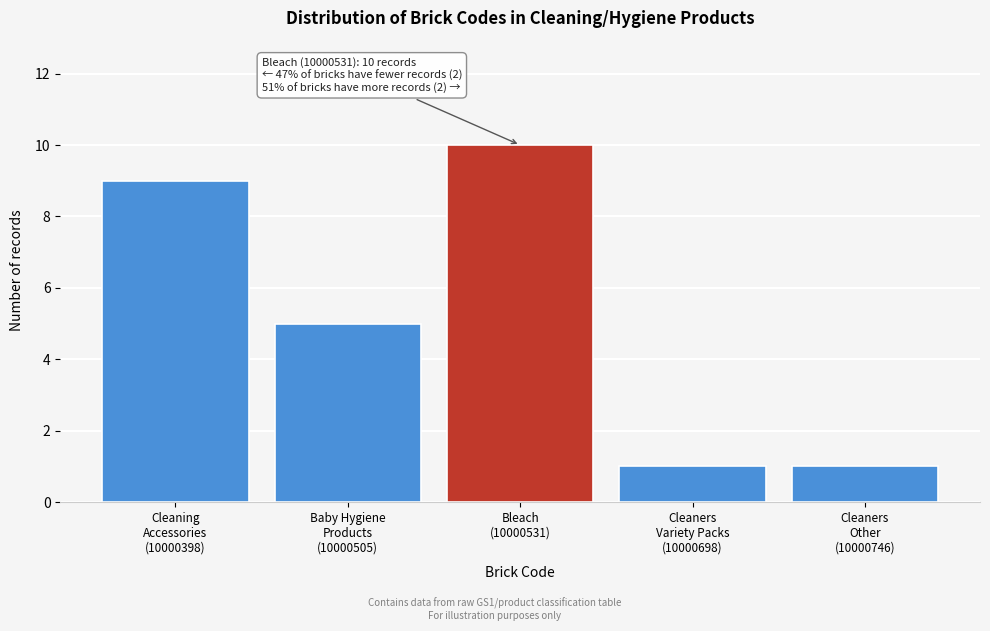

Reading left to right, what are all the values shown in this chart?

9	5	10	1	1